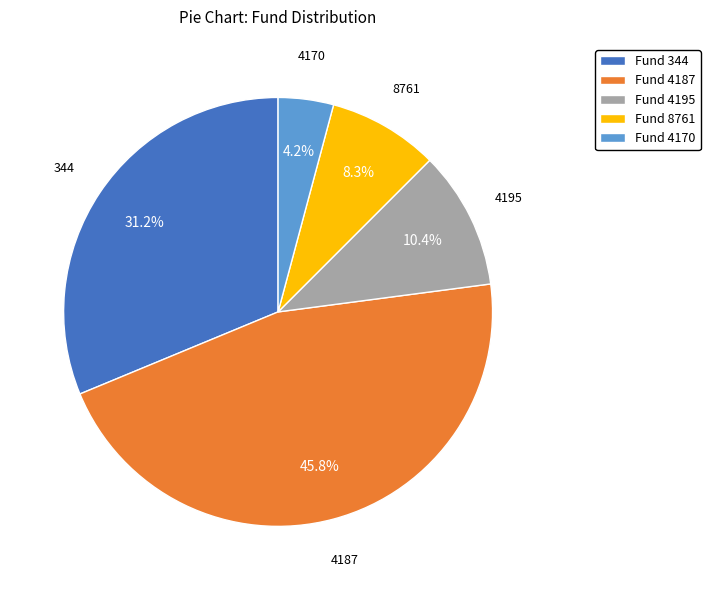

Rank the categories by value from highest to lowest.

Fund 4187, Fund 344, Fund 4195, Fund 8761, Fund 4170